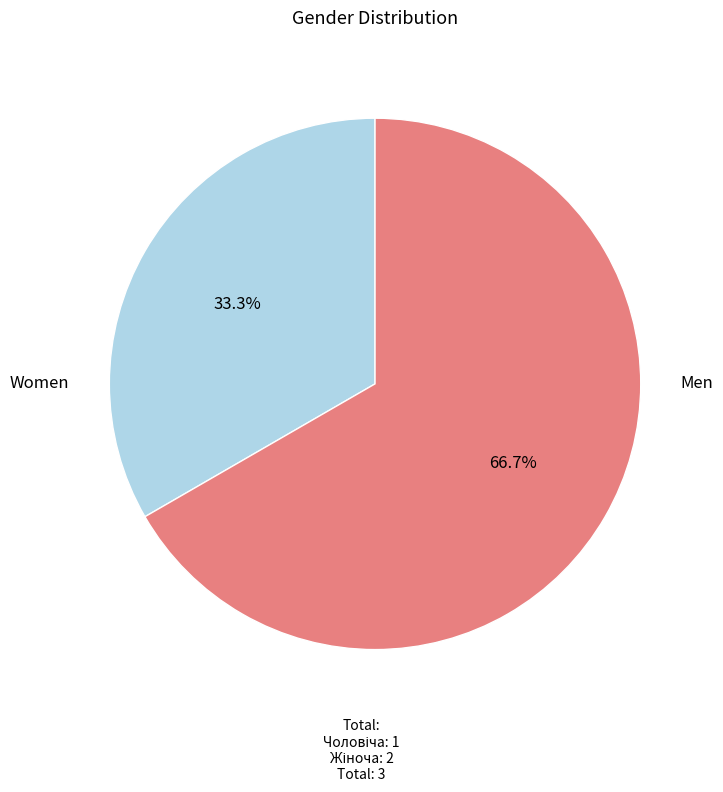

Does any single category account for the majority?

Yes